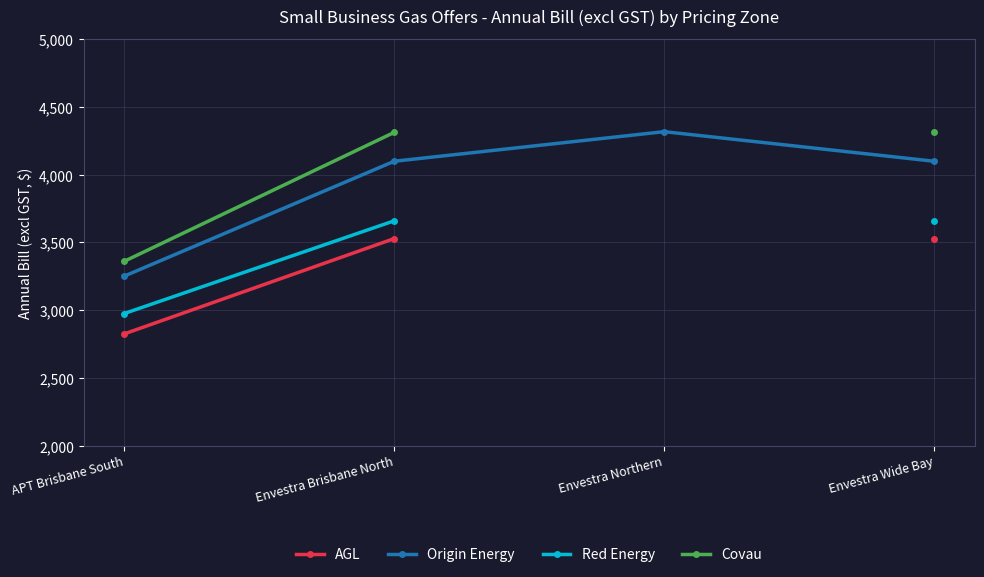

What is the label of the 1st point from the left?

APT Brisbane South